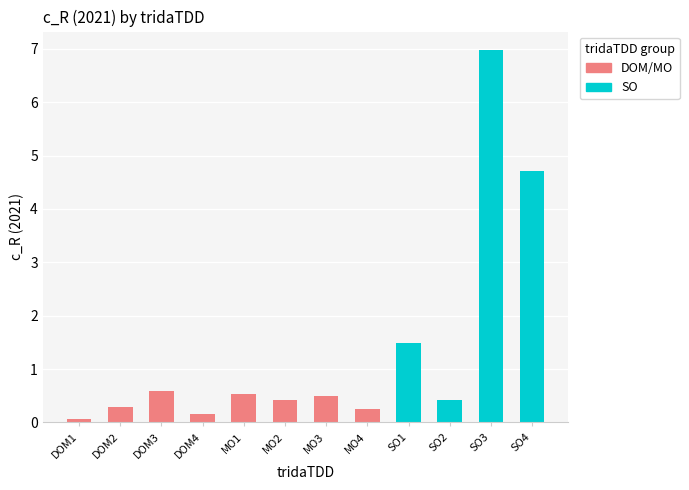

How many bars are there in total?

12